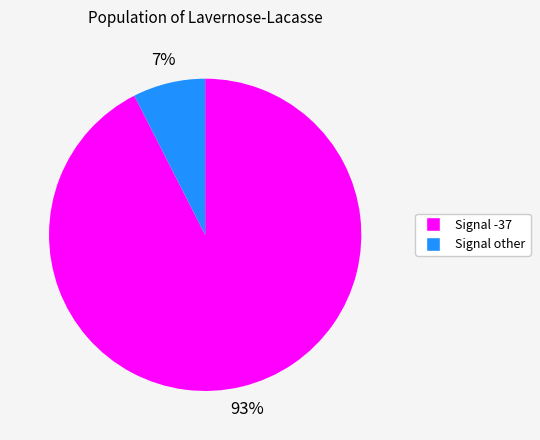

To the nearest percent, what is the average slice percentage?

50%